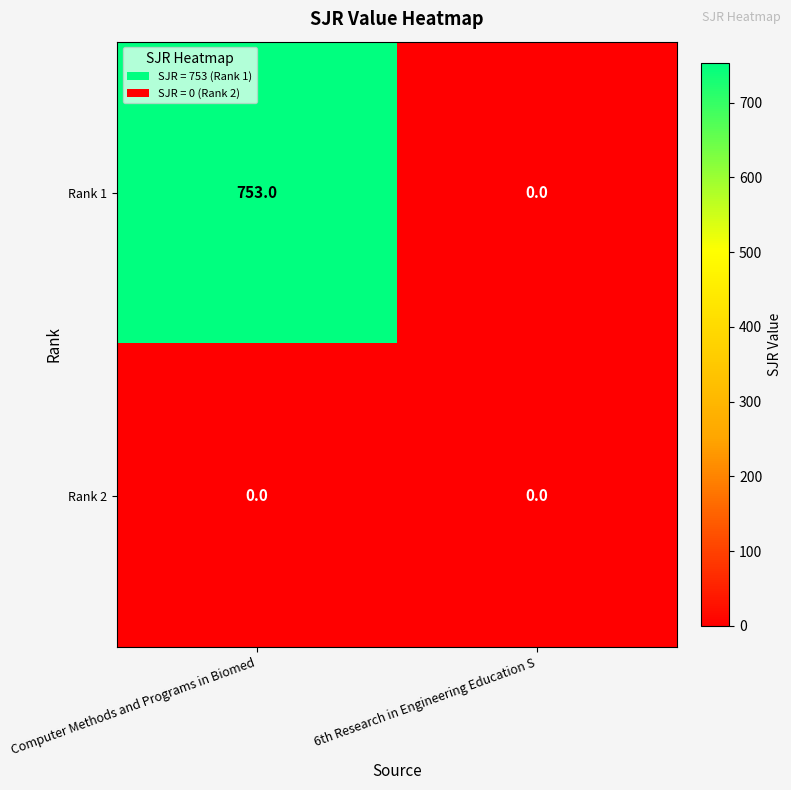

The value of Rank 2 at Computer Methods and Programs in Biomed is 0. True or false?

True